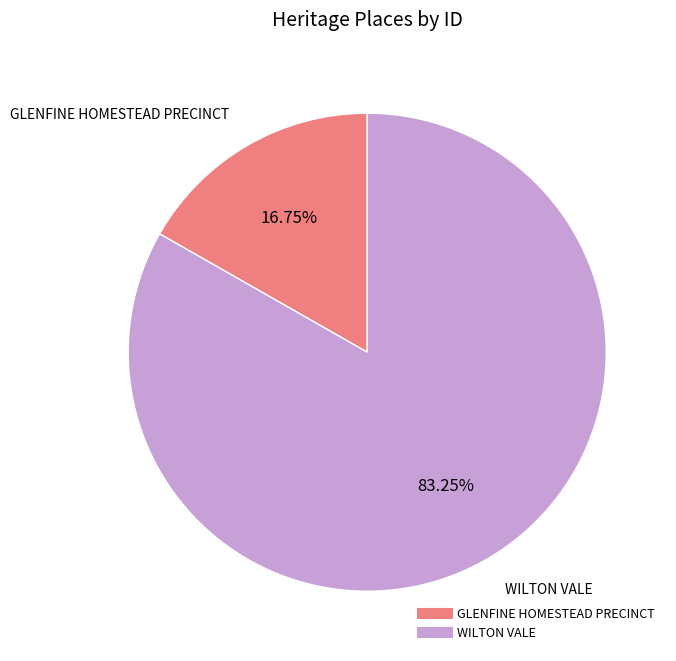

How many segments does this pie chart have?

2